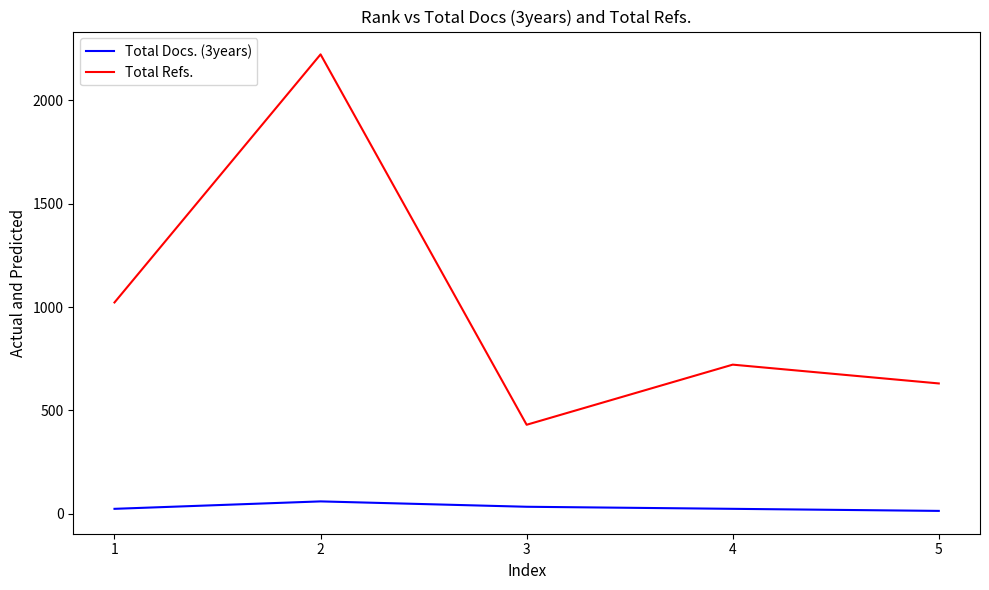

What is the lowest value of the Total Refs. series?

430